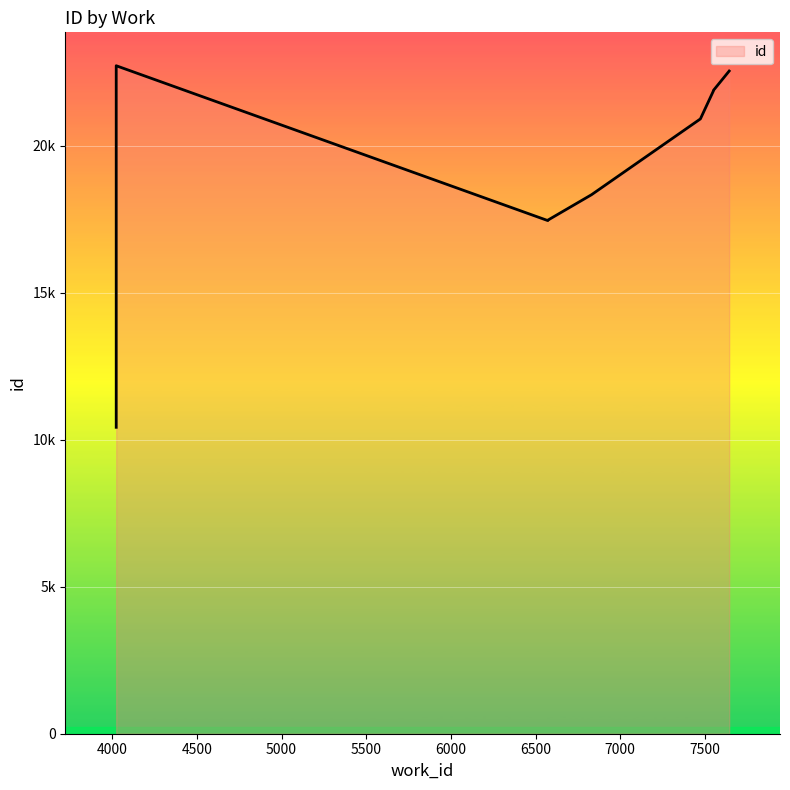

Read the value at 7550.

21867